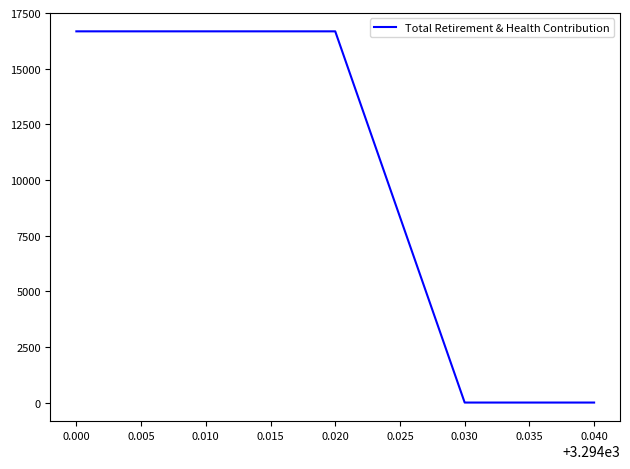

What is the sum of all values?

50031